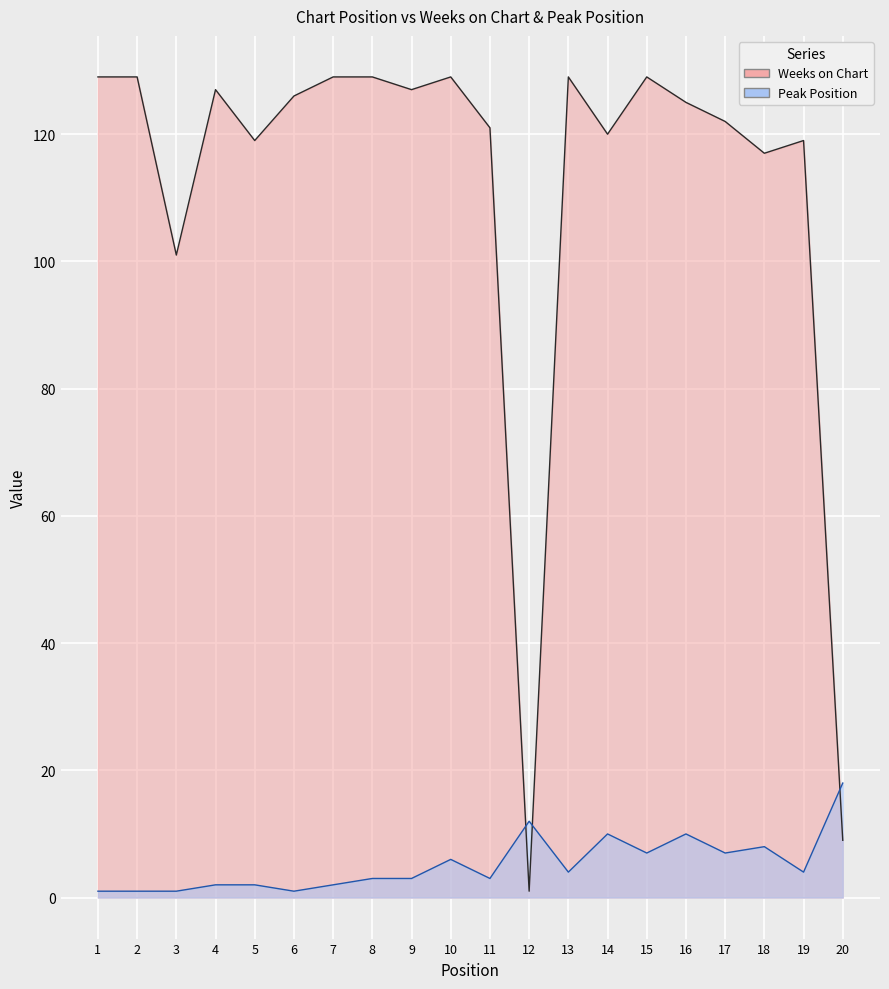

After their last crossing, which series has the higher values: Peak Position or Weeks on Chart?

Peak Position